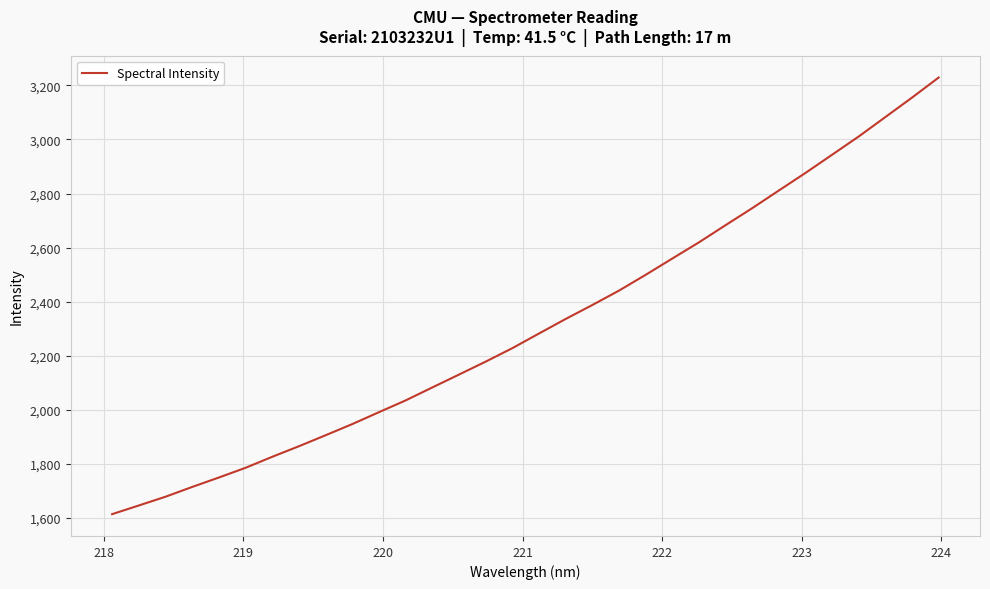

Reading left to right, list all the values displayed in this chart.

1613.8	1645.8	1678.2	1714.4	1749.3	1785.2	1826.0	1865.0	1905.7	1947.0	1991.1	2034.6	2082.5	2130.1	2178.0	2227.8	2282.0	2335.8	2387.4	2440.7	2499.1	2559.4	2619.3	2682.9	2745.8	2811.2	2876.2	2943.5	3011.1	3082.9	3154.9	3229.1